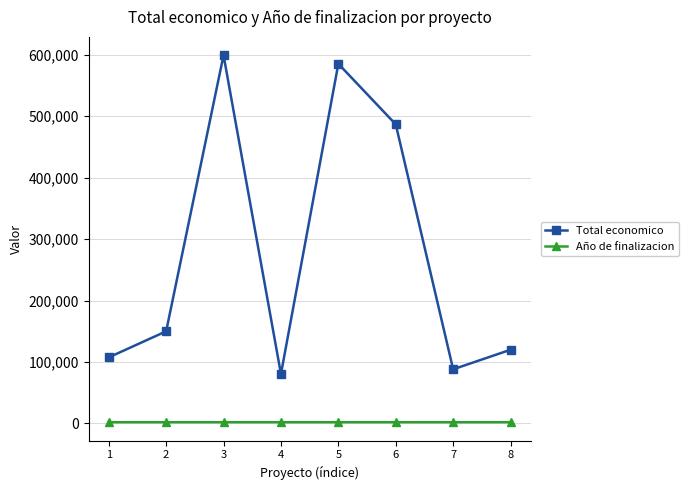

How many lines are shown in the chart?

2